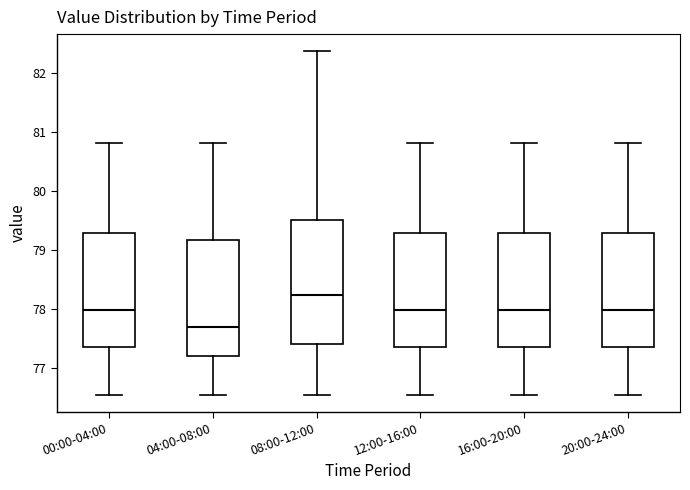

Reading left to right, transcribe this box plot: for each box, give where its median line is, the range the box spans, and where its two whiskers end, as read against the y-axis. The values are not printed on the chart, so give them approximately, as read against the axis.

00:00-04:00: median 78.0, box 77.4 to 79.3, whiskers 76.6 to 80.8
04:00-08:00: median 77.7, box 77.2 to 79.2, whiskers 76.6 to 80.8
08:00-12:00: median 78.2, box 77.4 to 79.5, whiskers 76.6 to 82.4
12:00-16:00: median 78.0, box 77.4 to 79.3, whiskers 76.6 to 80.8
16:00-20:00: median 78.0, box 77.4 to 79.3, whiskers 76.6 to 80.8
20:00-24:00: median 78.0, box 77.4 to 79.3, whiskers 76.6 to 80.8